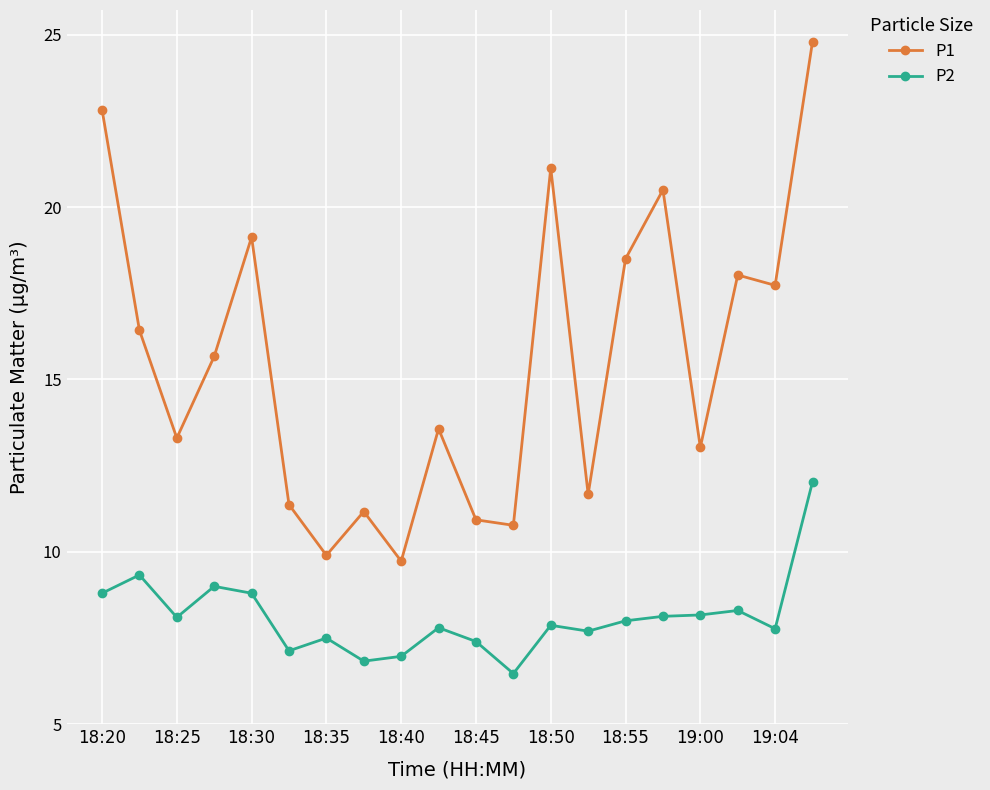

List the series in order of their overall mean, lowest first.

P2, P1